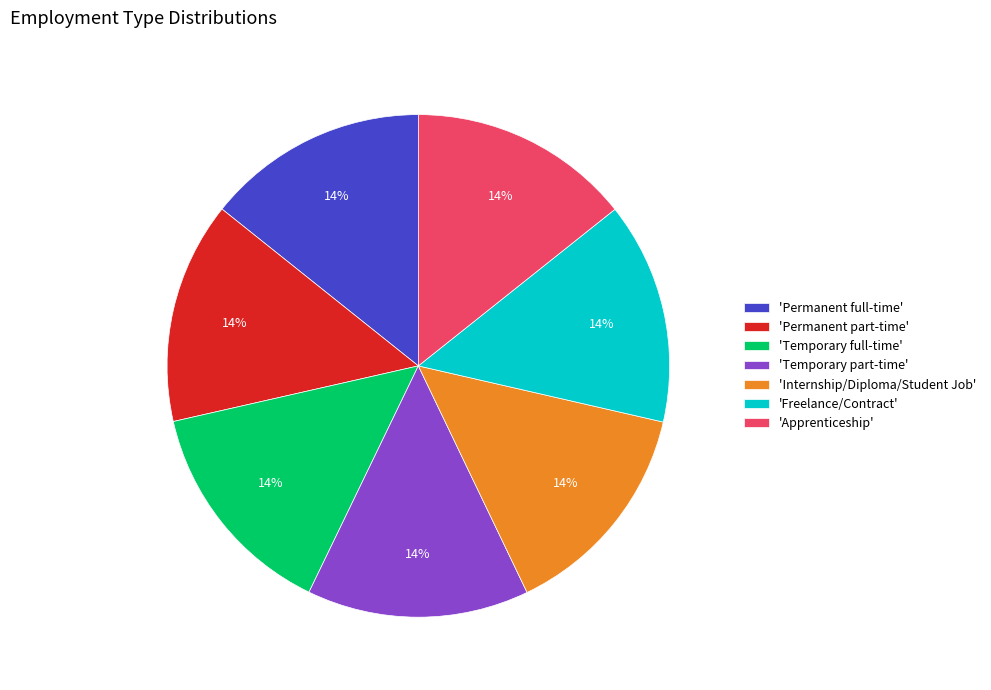

Is it true that 'Apprenticeship' is 14% of the pie?

True